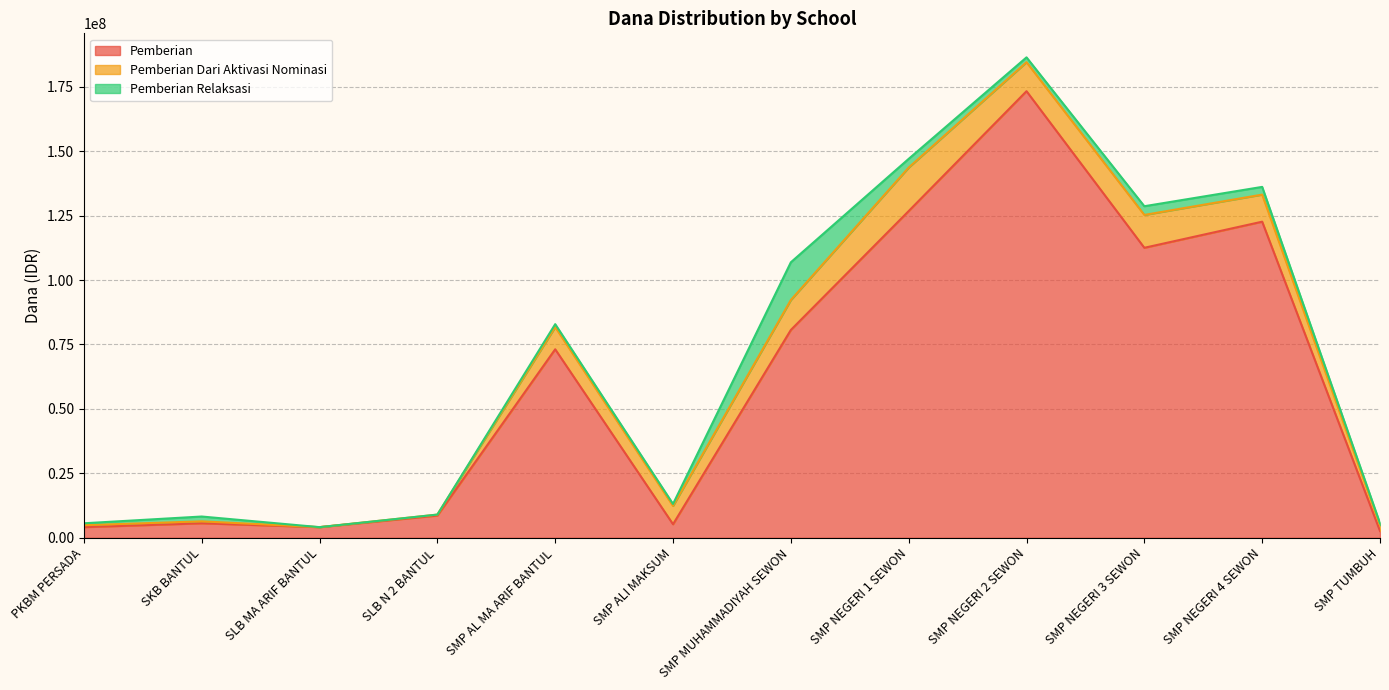

What is the value of the Pemberian Relaksasi point at the 12th from the left?

750000